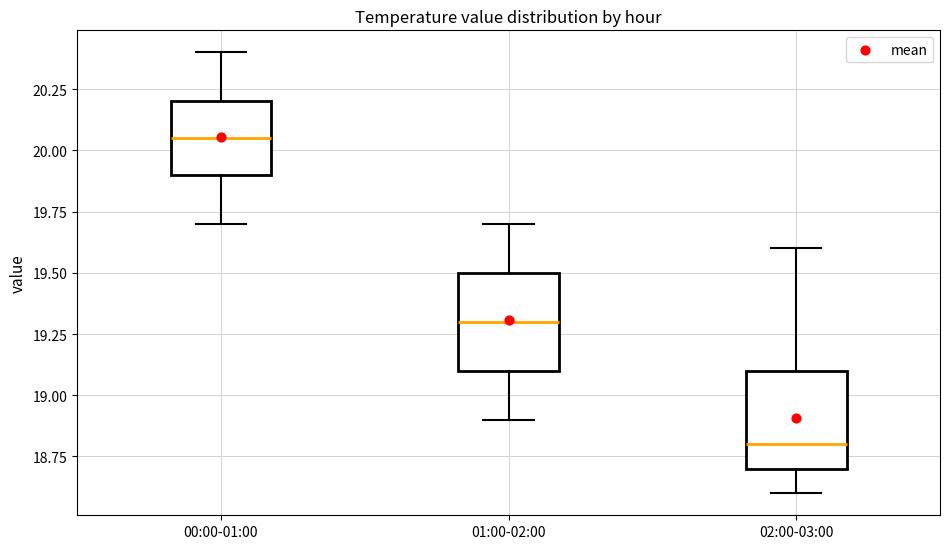

Which box's median line is the lowest?

02:00-03:00